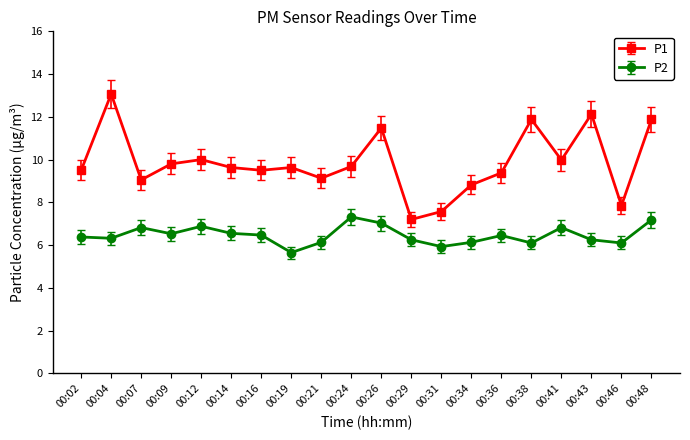

Which series has the largest total across all categories?

P1